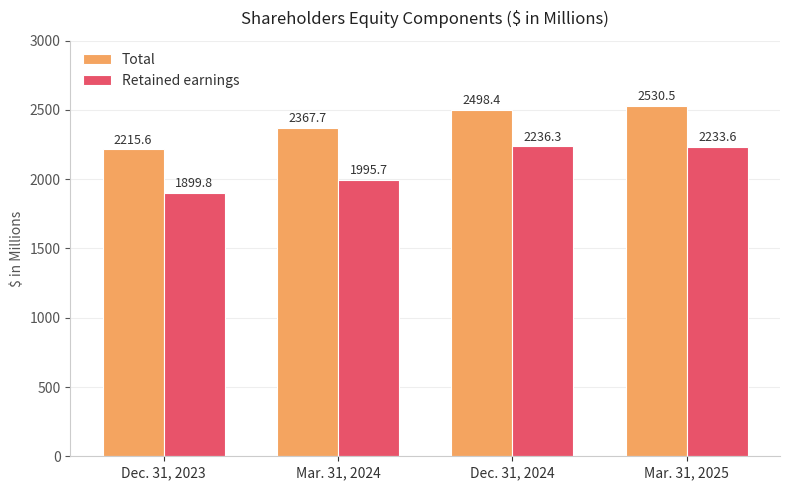

Where is Retained earnings nearest to the value 2068?

Mar. 31, 2024